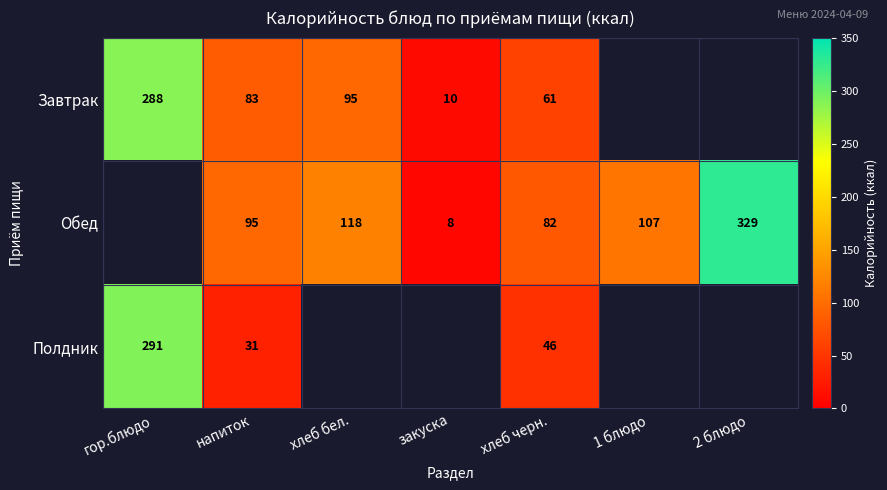

Is it true that Полдник equals 11.9 at напиток?

False